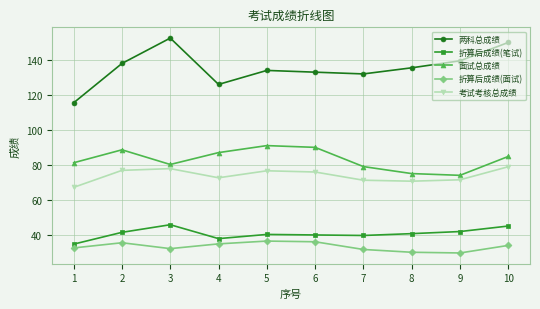

How many interior local peaks does the 面试总成绩 series have?

2